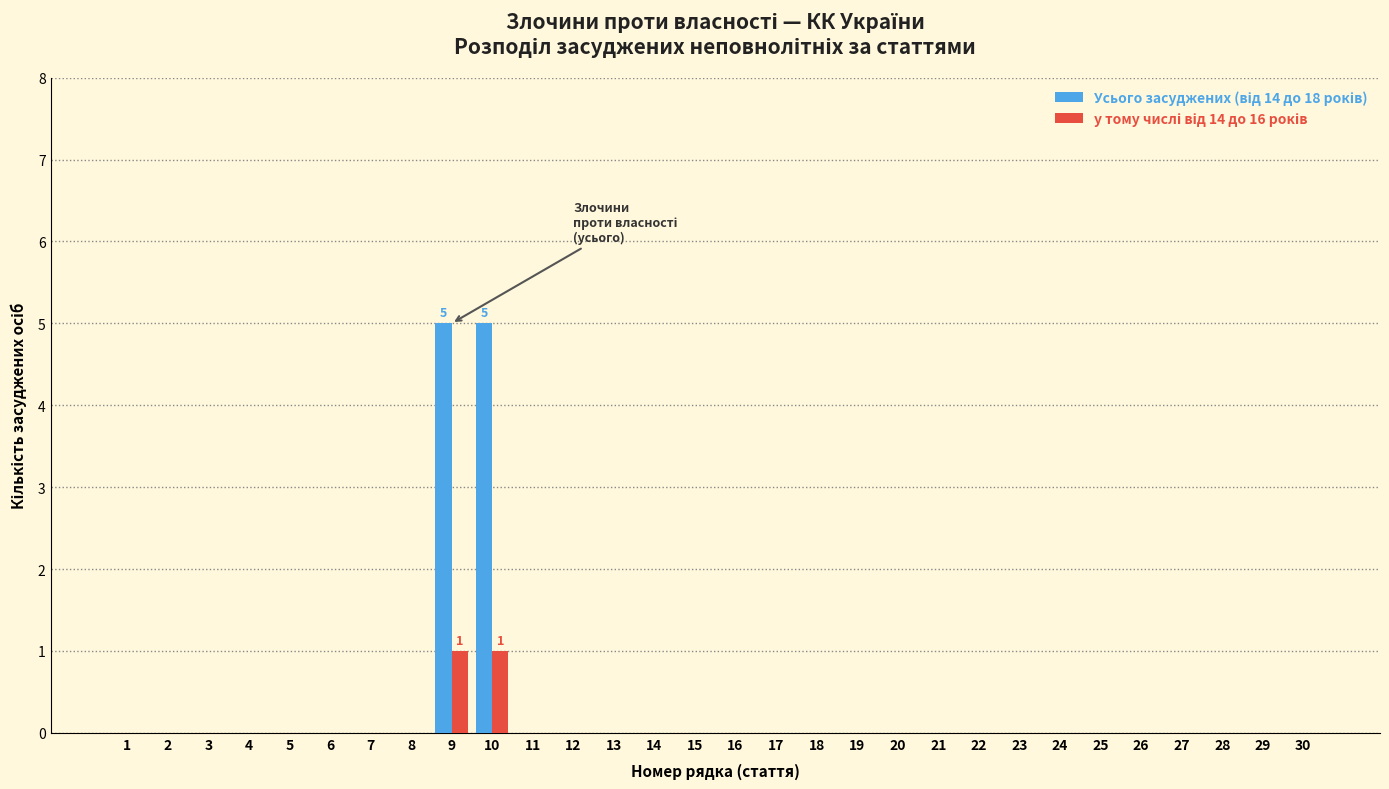

What is the greatest value displayed?

5